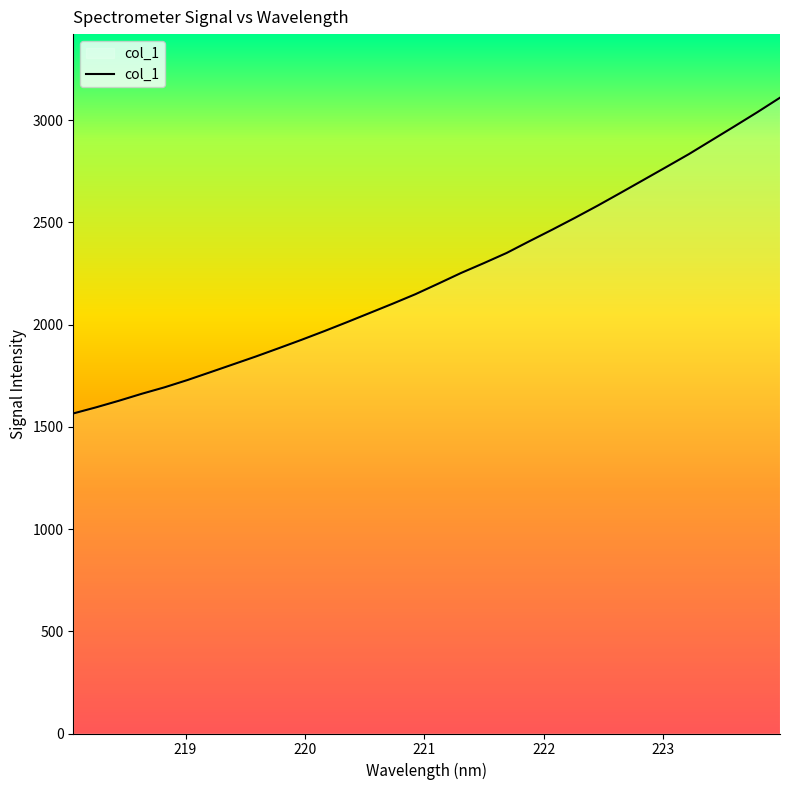

What is the difference between the maximum and minimum values?

1544.8